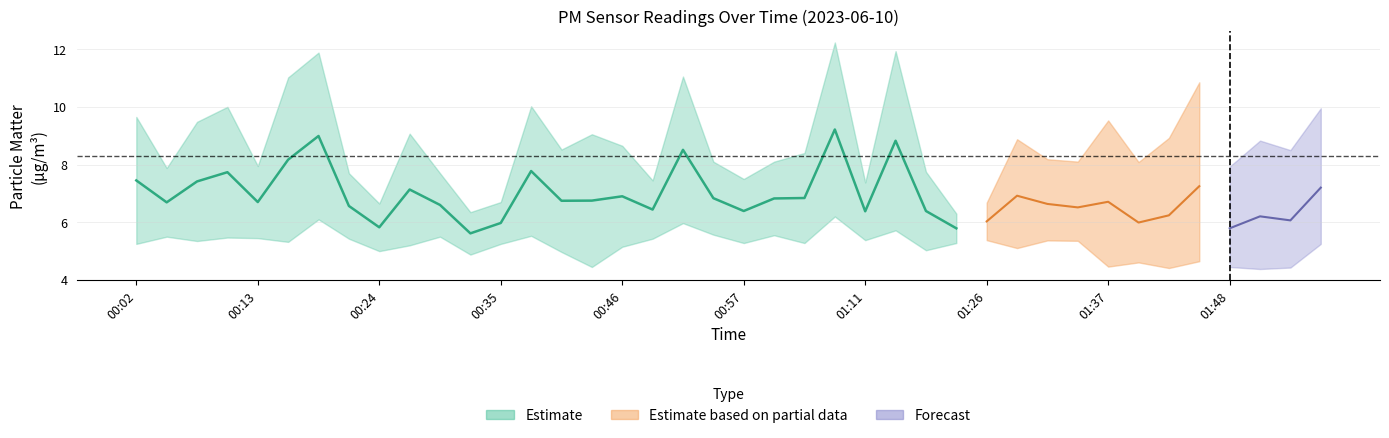

Which has a higher value, 00:38 or 01:14?

01:14